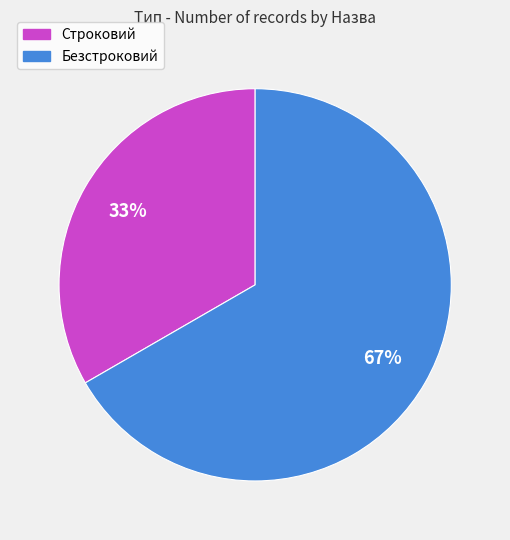

Is the sum of Строковий and Безстроковий greater than half?

Yes